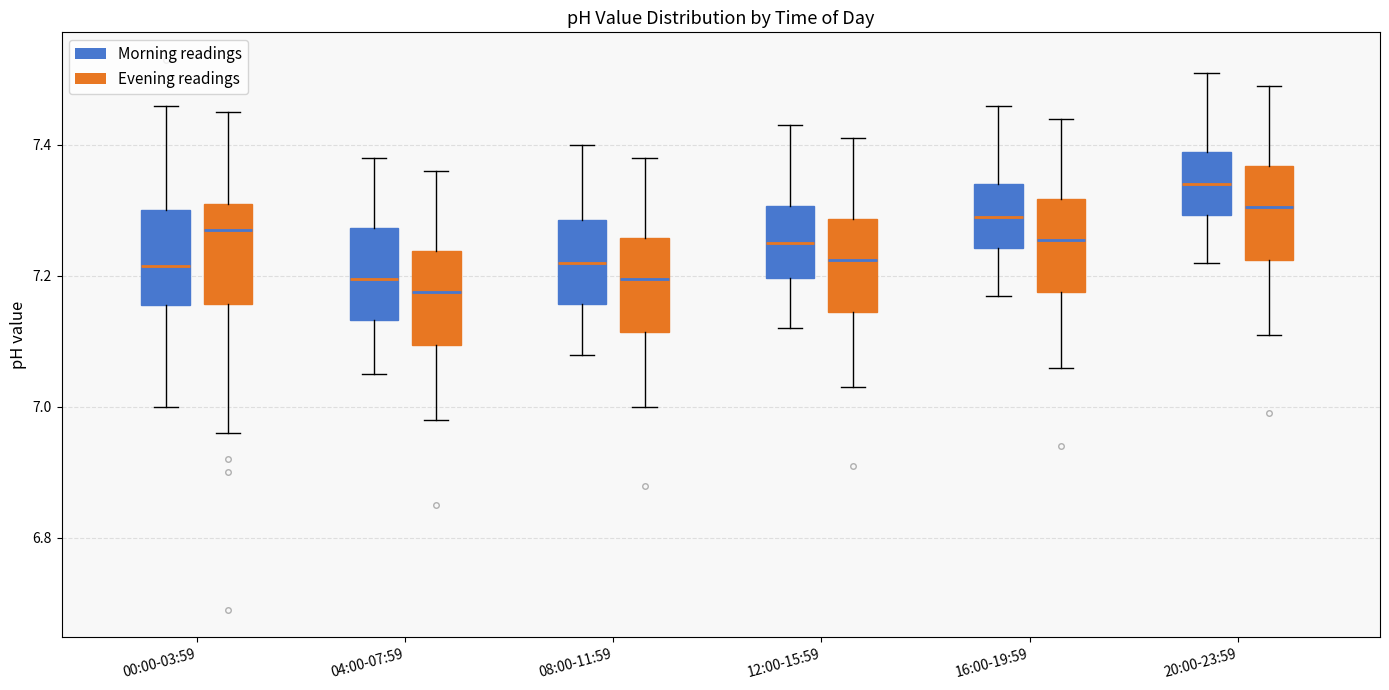

Reading left to right, transcribe this box plot: for each box, give where its median line is, the range the box spans, and where its two whiskers end, as read against the y-axis. The values are not printed on the chart, so give them approximately, as read against the axis.

00:00-03:59 (Morning readings): median 7.22, box 7.16 to 7.30, whiskers 7.00 to 7.46
00:00-03:59 (Evening readings): median 7.28, box 7.16 to 7.32, whiskers 6.96 to 7.46
04:00-07:59 (Morning readings): median 7.20, box 7.14 to 7.28, whiskers 7.06 to 7.38
04:00-07:59 (Evening readings): median 7.18, box 7.10 to 7.24, whiskers 6.98 to 7.36
08:00-11:59 (Morning readings): median 7.22, box 7.16 to 7.28, whiskers 7.08 to 7.40
08:00-11:59 (Evening readings): median 7.20, box 7.12 to 7.26, whiskers 7.00 to 7.38
12:00-15:59 (Morning readings): median 7.26, box 7.20 to 7.30, whiskers 7.12 to 7.44
12:00-15:59 (Evening readings): median 7.22, box 7.14 to 7.28, whiskers 7.04 to 7.42
16:00-19:59 (Morning readings): median 7.30, box 7.24 to 7.34, whiskers 7.18 to 7.46
16:00-19:59 (Evening readings): median 7.26, box 7.18 to 7.32, whiskers 7.06 to 7.44
20:00-23:59 (Morning readings): median 7.34, box 7.30 to 7.40, whiskers 7.22 to 7.52
20:00-23:59 (Evening readings): median 7.30, box 7.22 to 7.36, whiskers 7.12 to 7.50